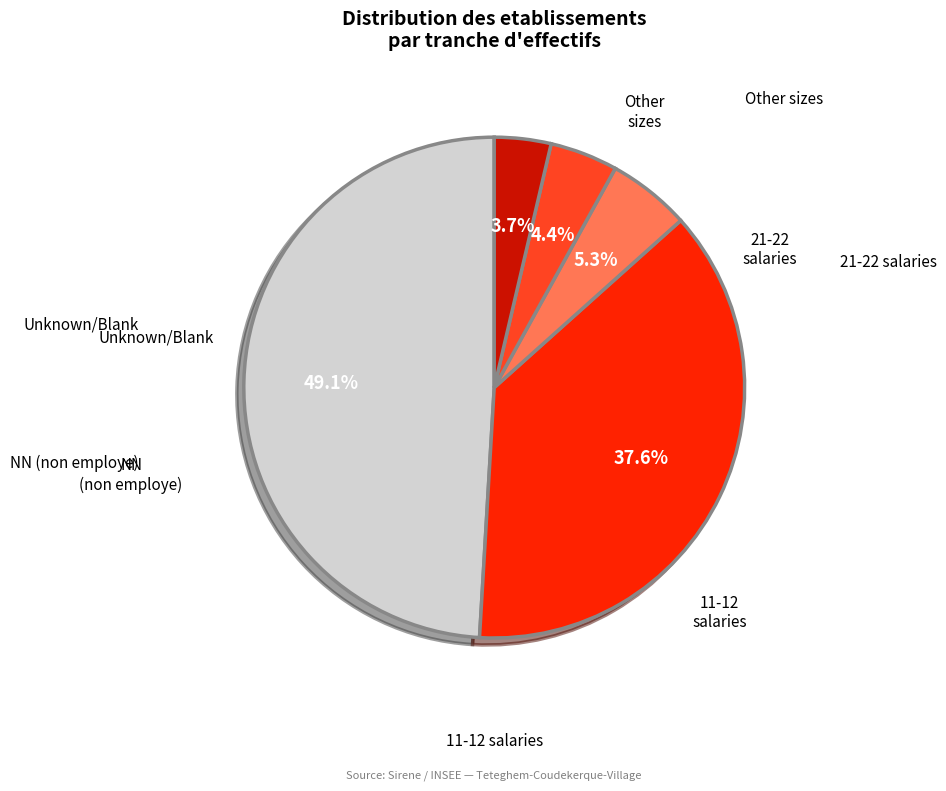

How many segments does this pie chart have?

5